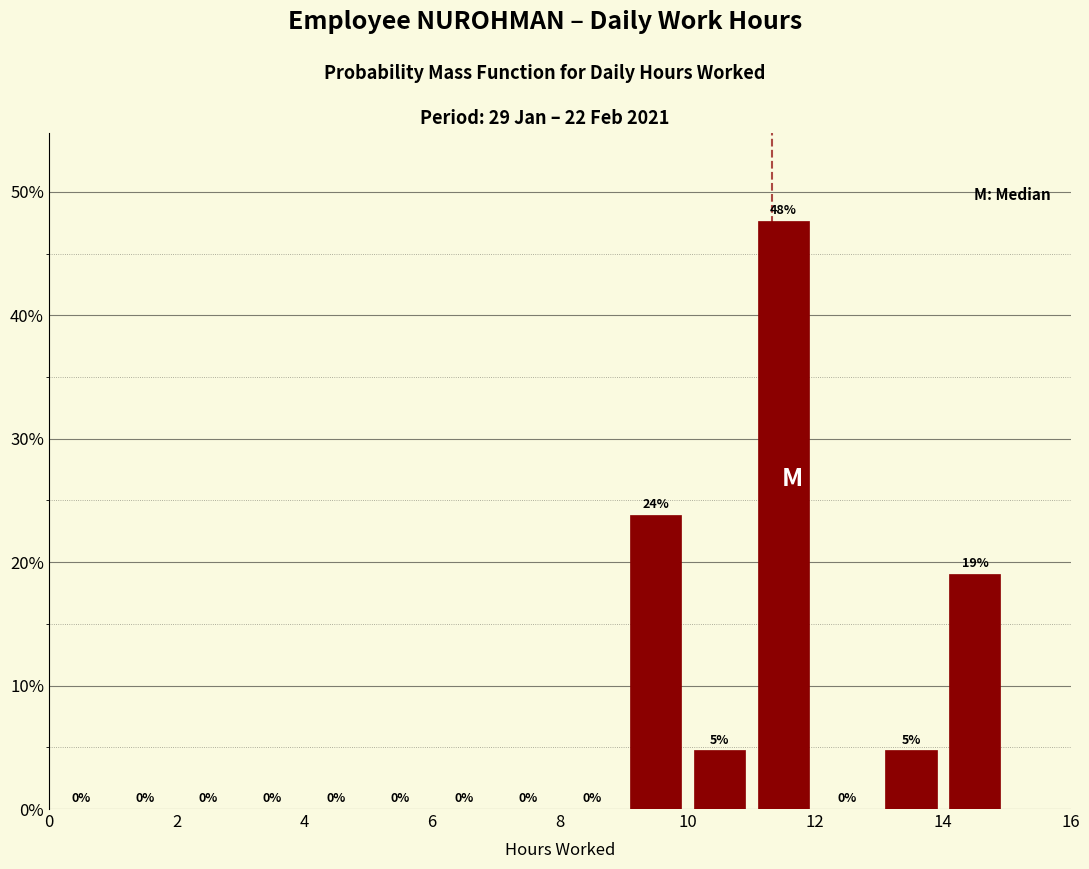

Which range on the x-axis has the tallest bar?

11 to 12